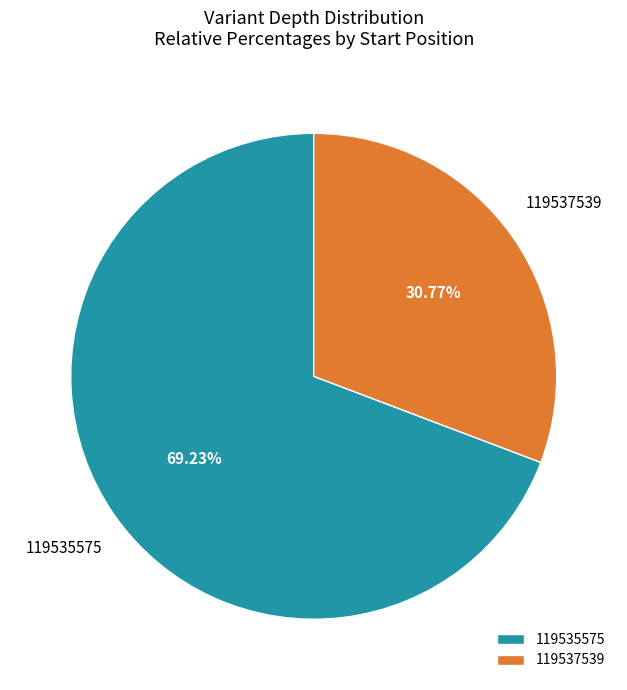

Is there a majority slice in this chart?

Yes